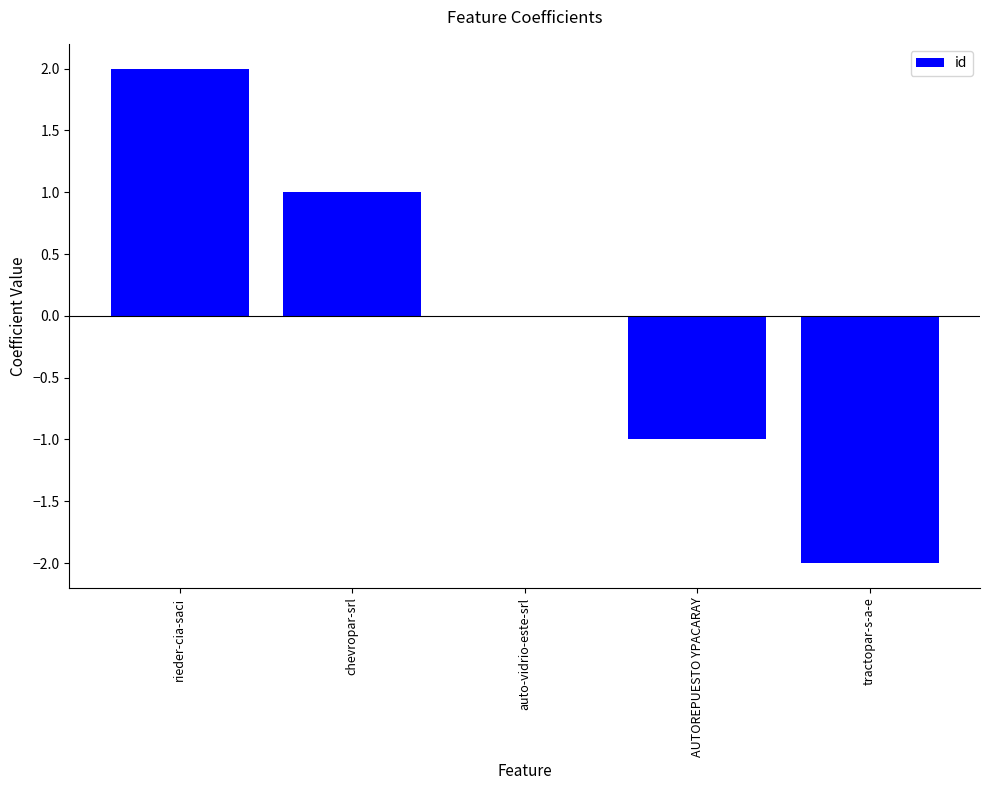

The value at AUTOREPUESTO YPACARAY is -1. True or false?

True